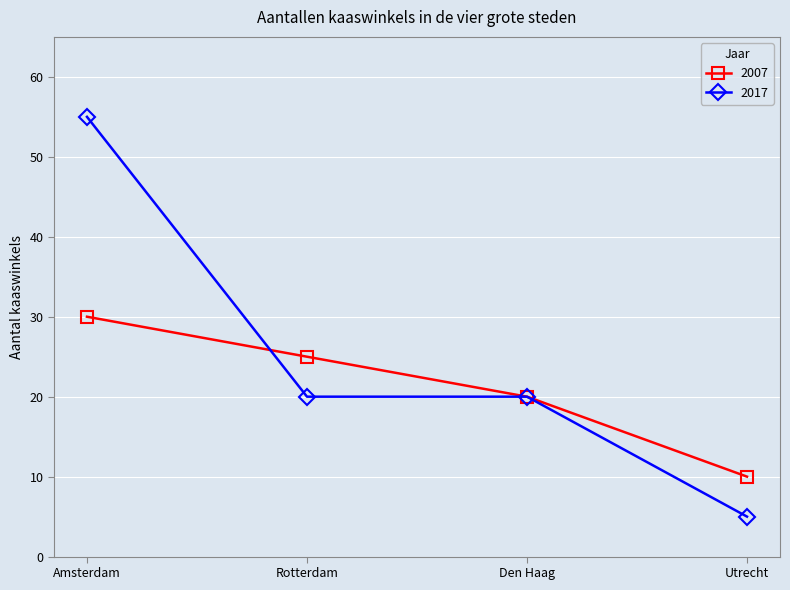

Reading left to right, what are all the values shown in this chart?

2007: Amsterdam=30	Rotterdam=25	Den Haag=20	Utrecht=10
2017: Amsterdam=55	Rotterdam=20	Den Haag=20	Utrecht=5